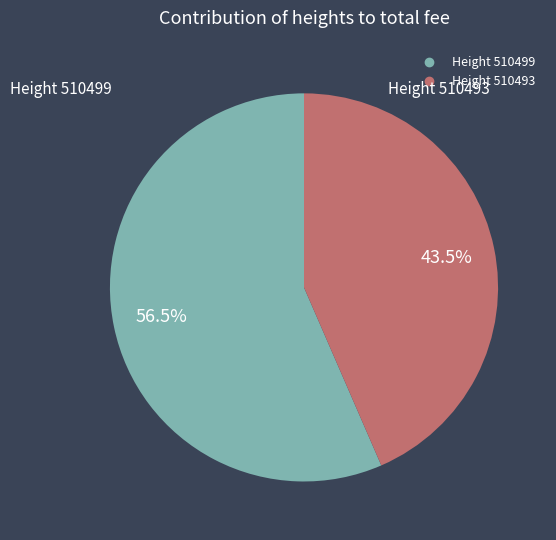

To the nearest percent, what is the average slice percentage?

50%